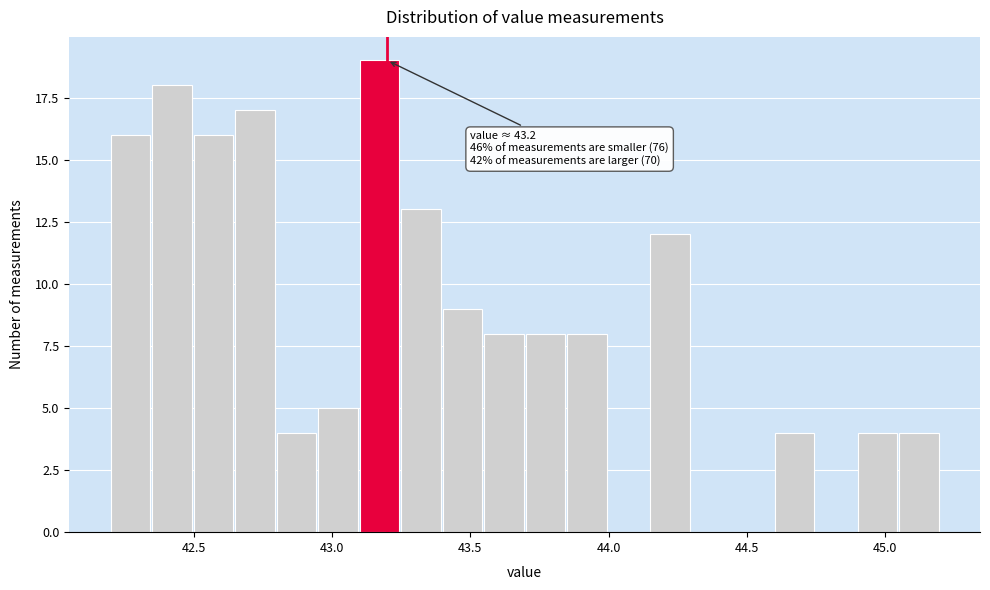

Around what value on the x-axis is the tallest bar? Give the approximate position of its centre, as read against the axis.

43.15